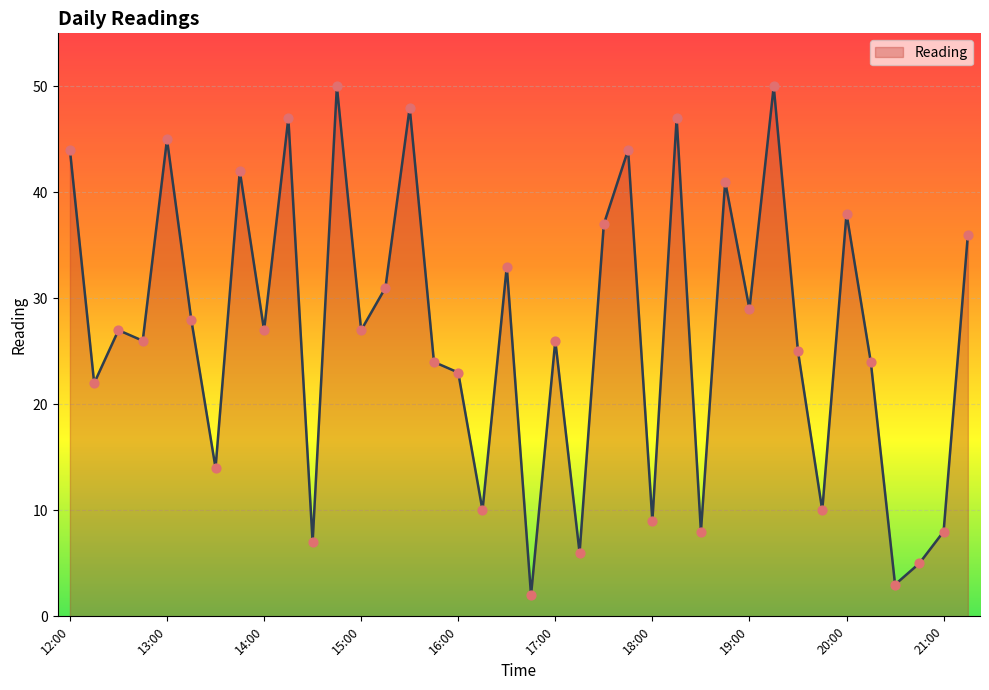

What is the maximum value shown in the chart?

50